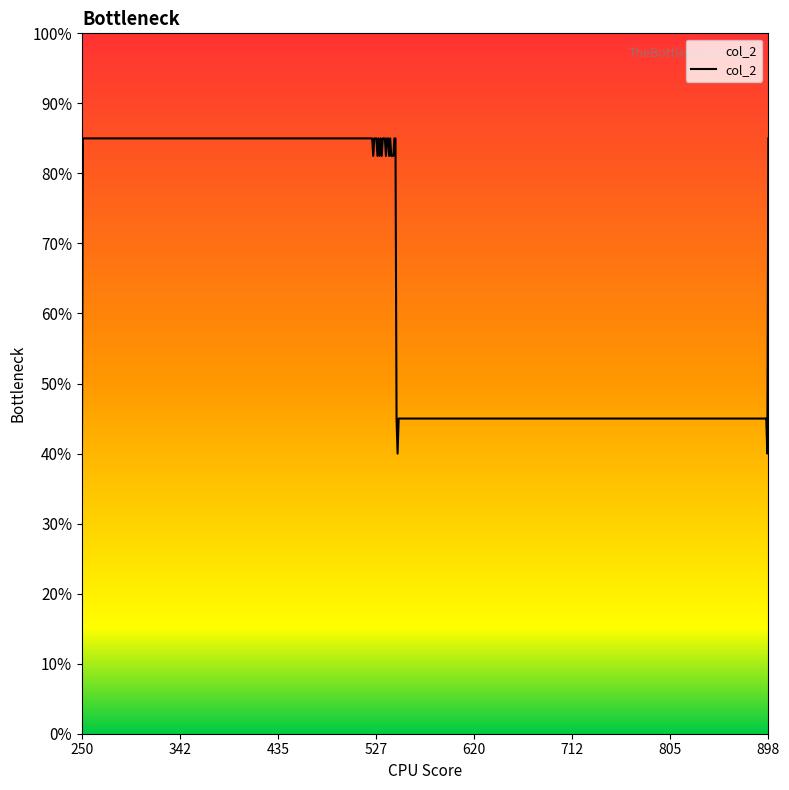

Does the chart display data point markers on the line(s)?

No